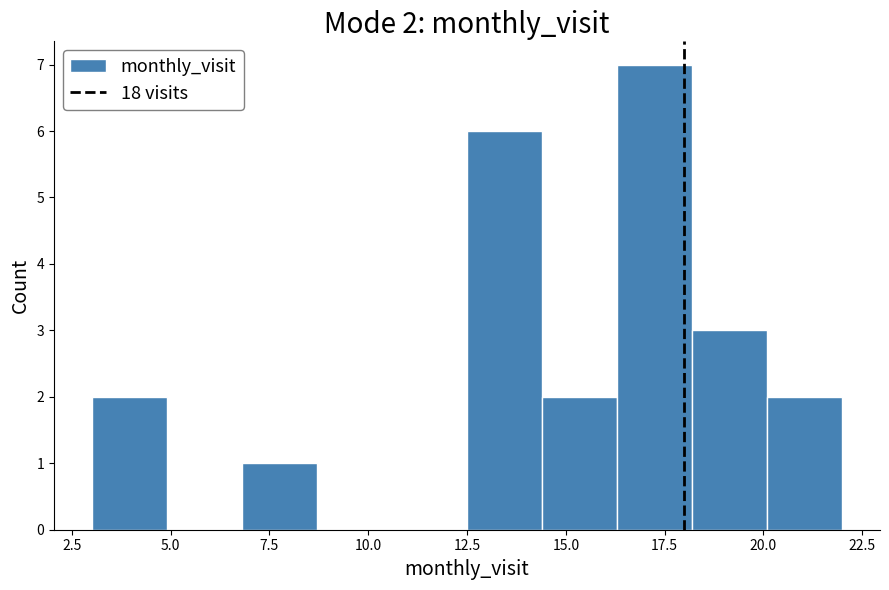

Around what value on the x-axis is the tallest bar? Give the approximate position of its centre, as read against the axis.

17.5